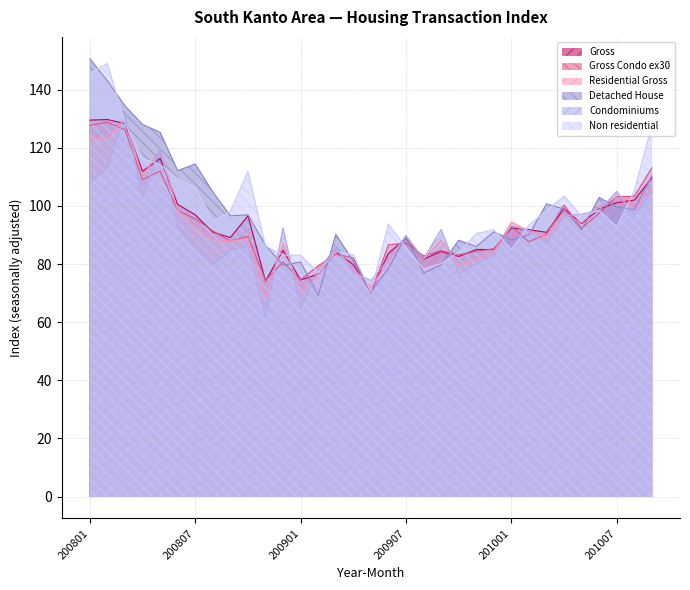

True or false: Condominiums has more than 0 interior local peaks.

True